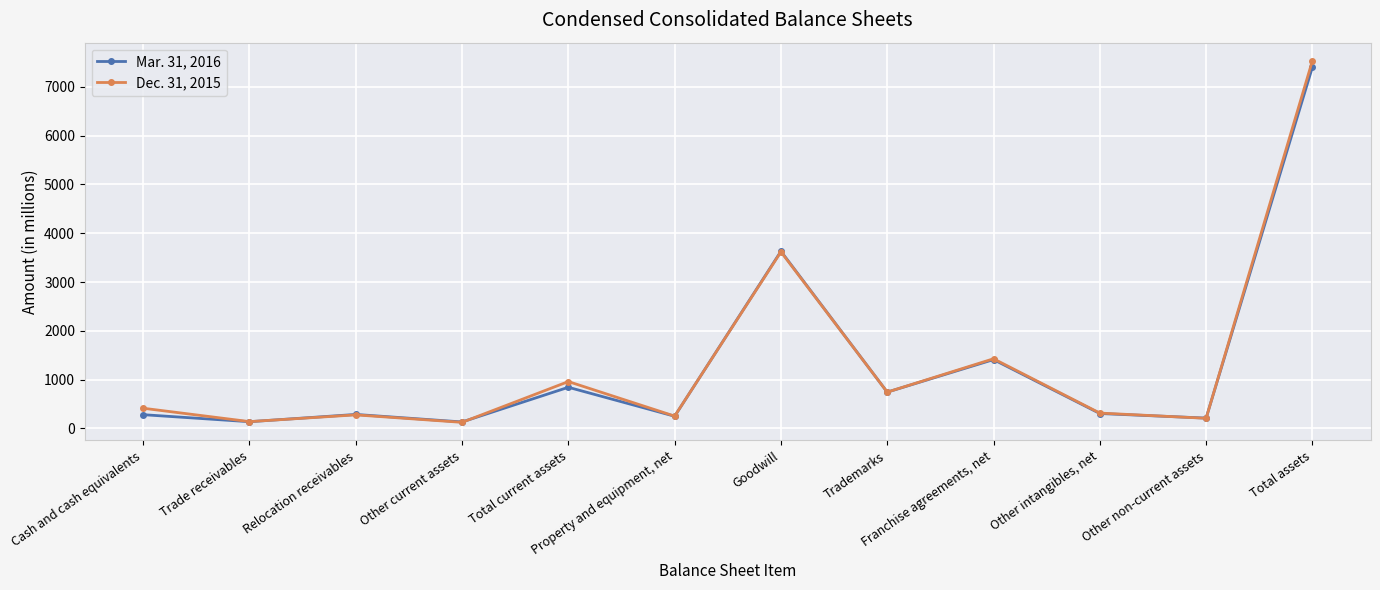

Which series has the widest spread of values?

Dec. 31, 2015